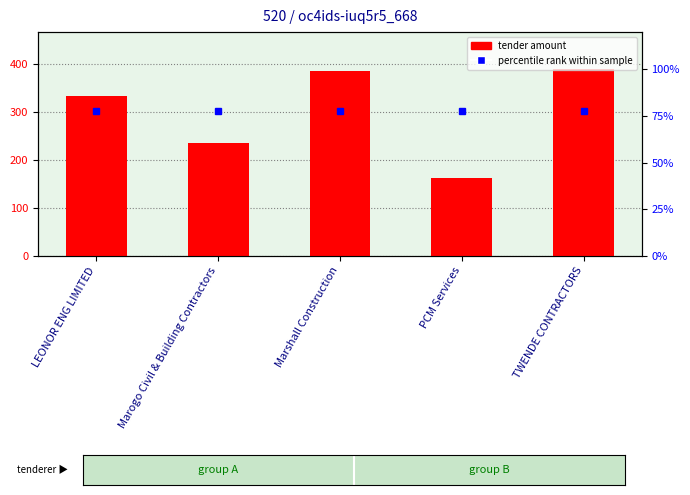

Reading left to right, transcribe all the data shown in this chart.

333	236	385	162	388